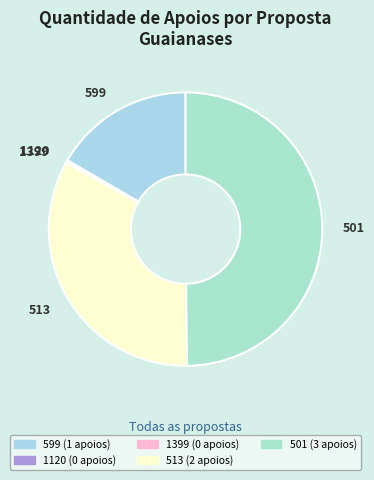

The 501 slice represents 50% of the pie. True or false?

True